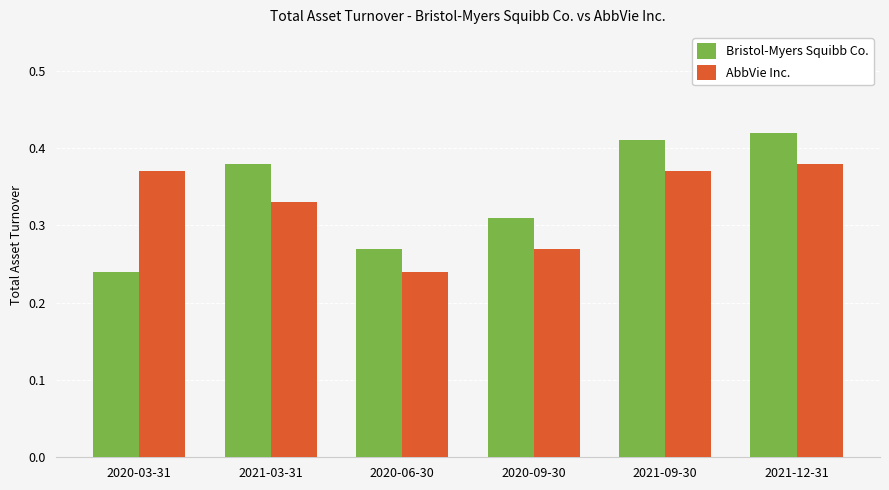

How many categories are shown in the chart?

6